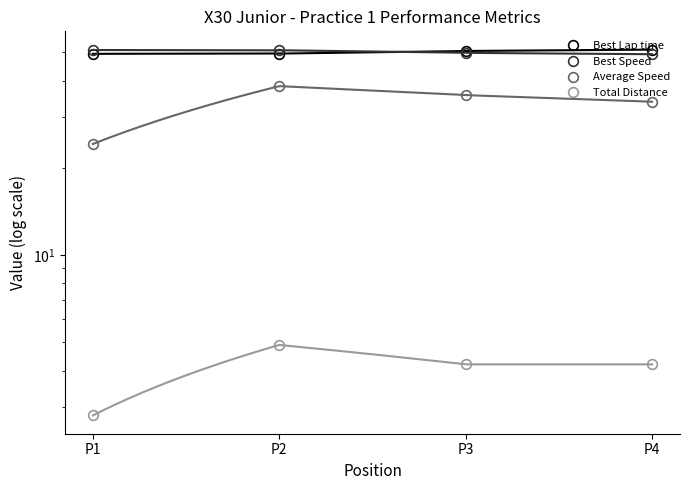

The Best Lap time series shows 82.9 at P2. True or false?

False